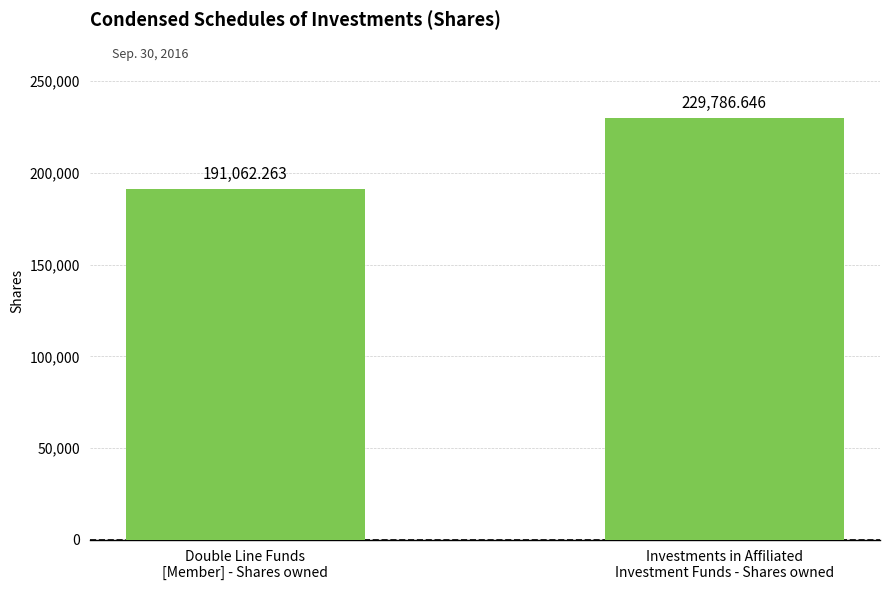

The chart shows a value of 191062.3 at Double Line Funds
[Member] - Shares owned. True or false?

True